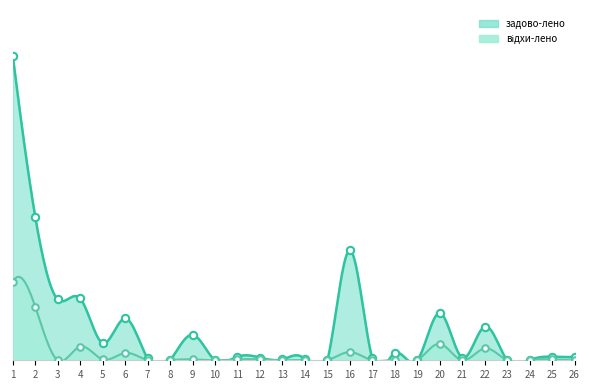

Which series reaches the maximum Y coordinate?

задово-лено